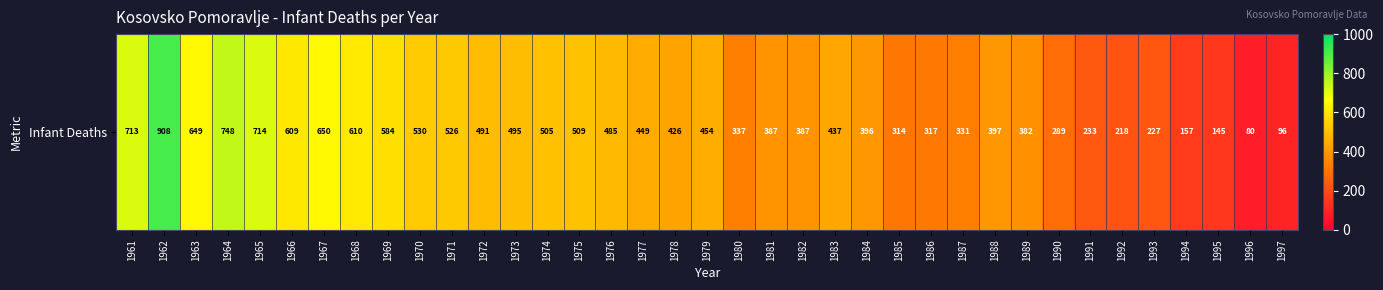

What is the approximate value at 1970, to the nearest 10?

530